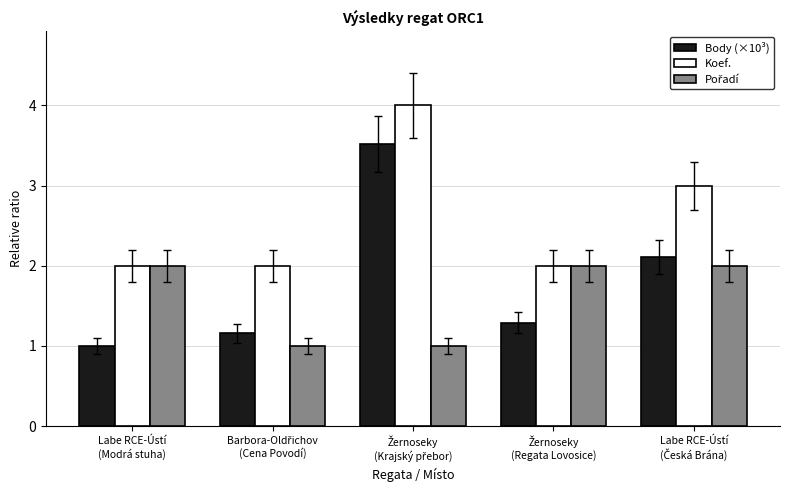

Which series has the widest spread of values?

Body (×10³)